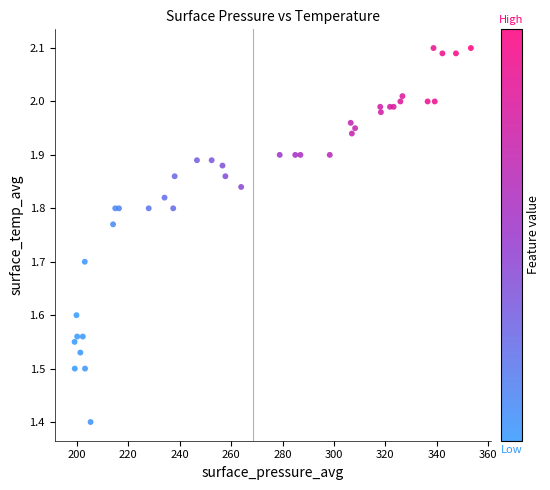

What Y value in the scatter plot is closest to 1?

1.4